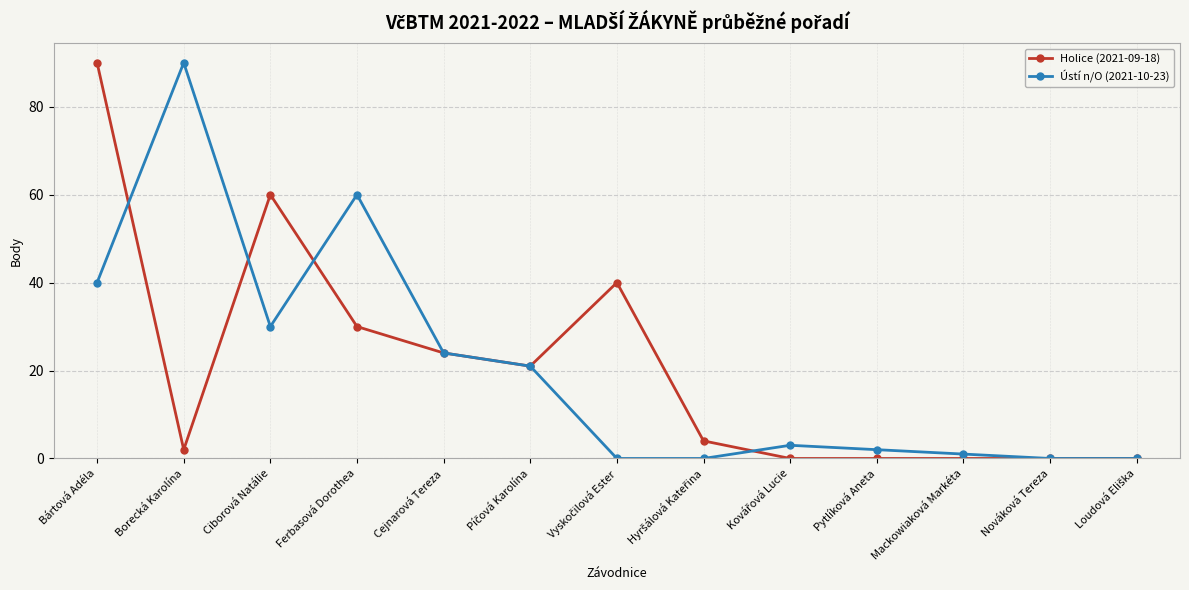

What is the label of the 5th point from the left?

Cejnarová Tereza